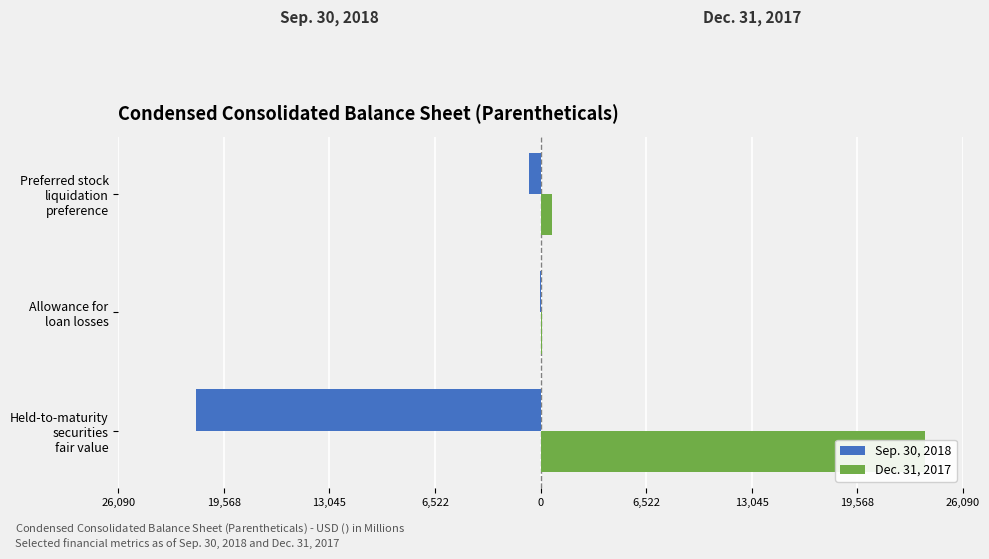

Reading left to right, what are all the values shown in this chart?

Sep. 30, 2018: -21321	-41	-700
Dec. 31, 2017: 23719	74	700